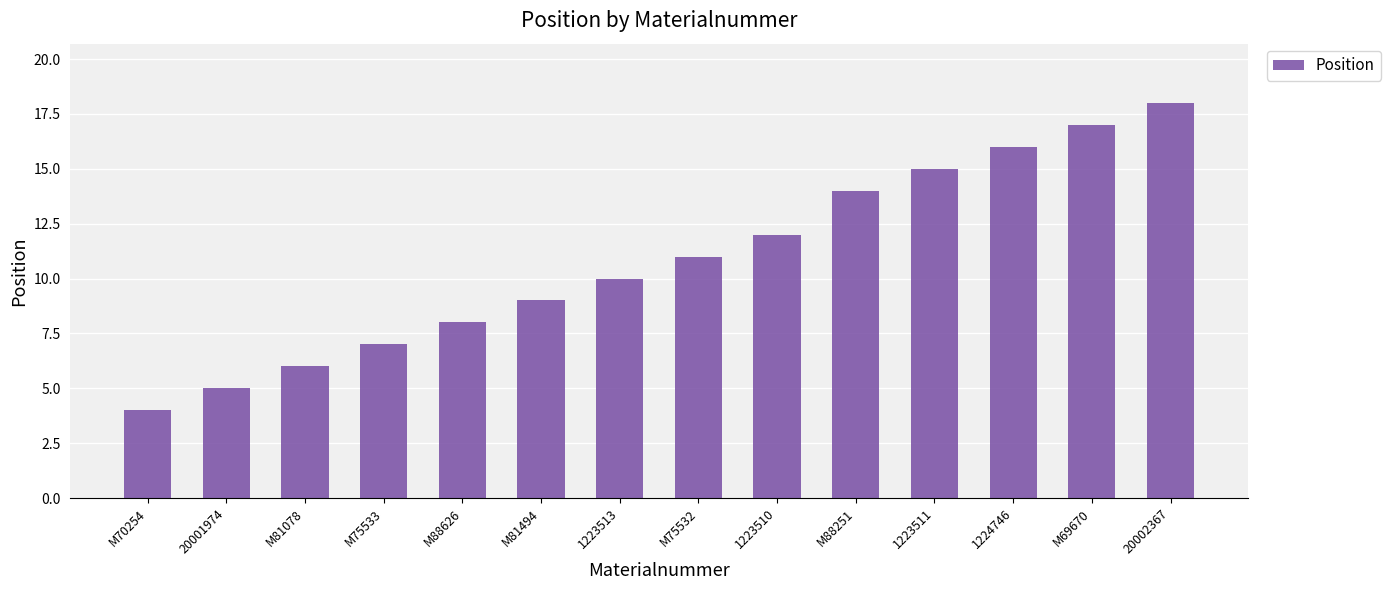

What is the change in value from M88251 to 1224746?

+2